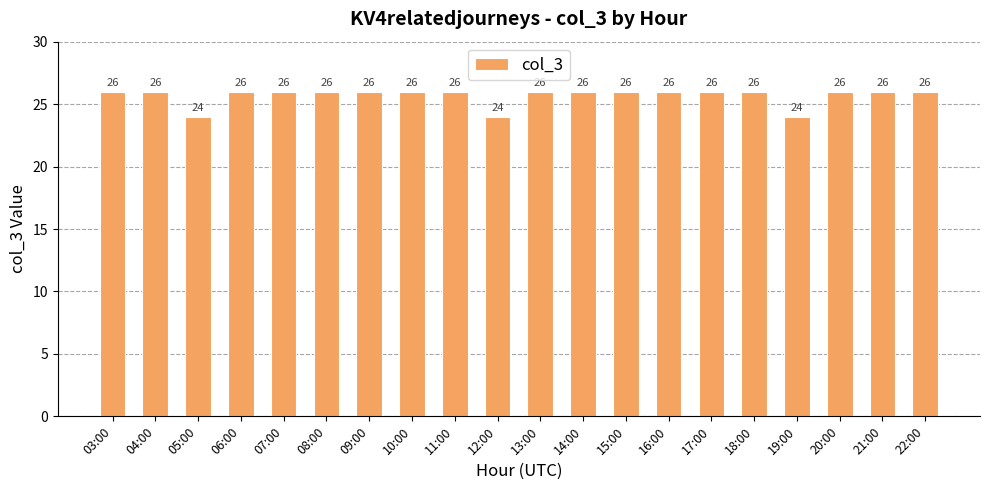

What is the average value?

26